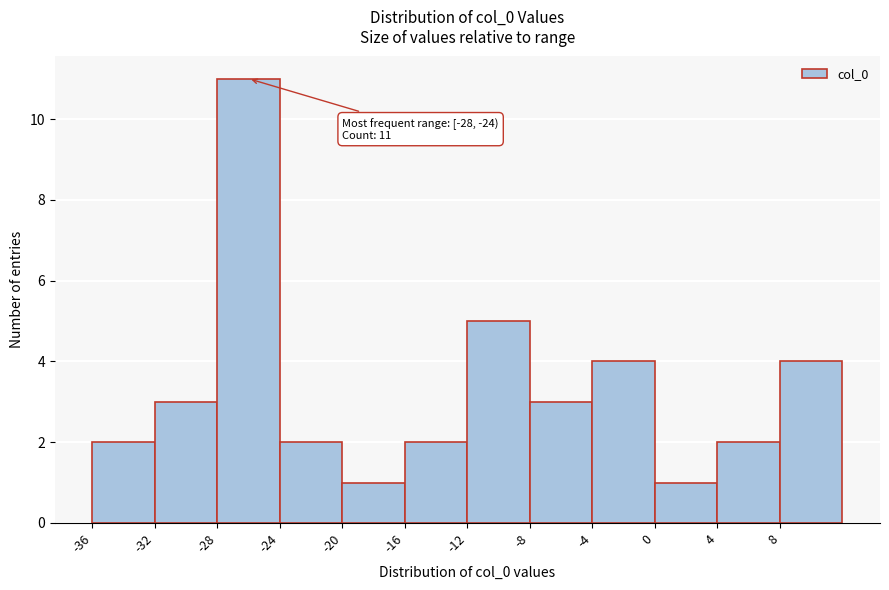

Over which range of the x-axis is the bar tallest?

-28 to -24